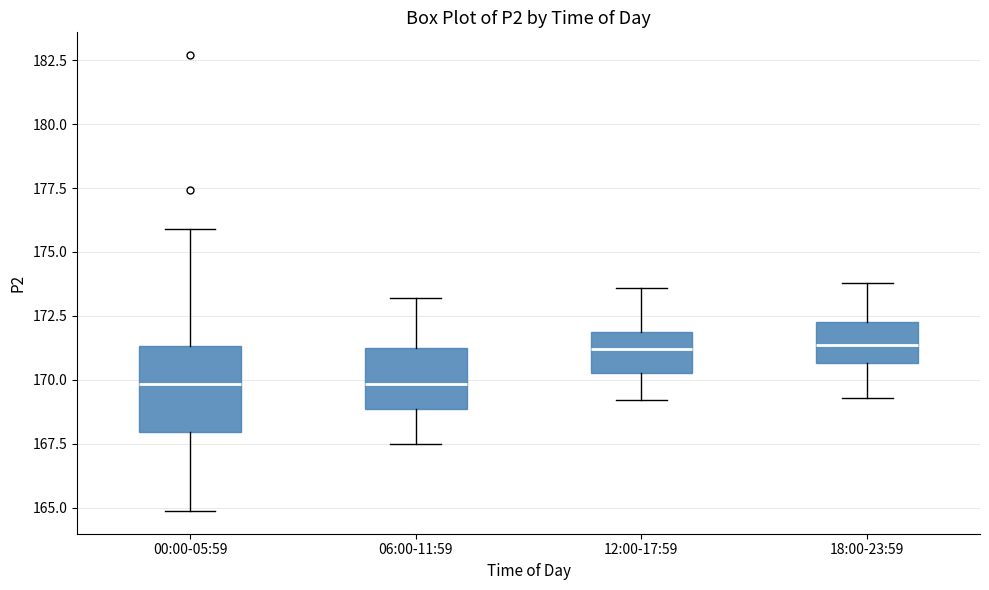

Where is the upper edge of the box for 06:00-11:59 on the y-axis? The values are not printed on the chart, so give them approximately, as read against the axis.

171.0